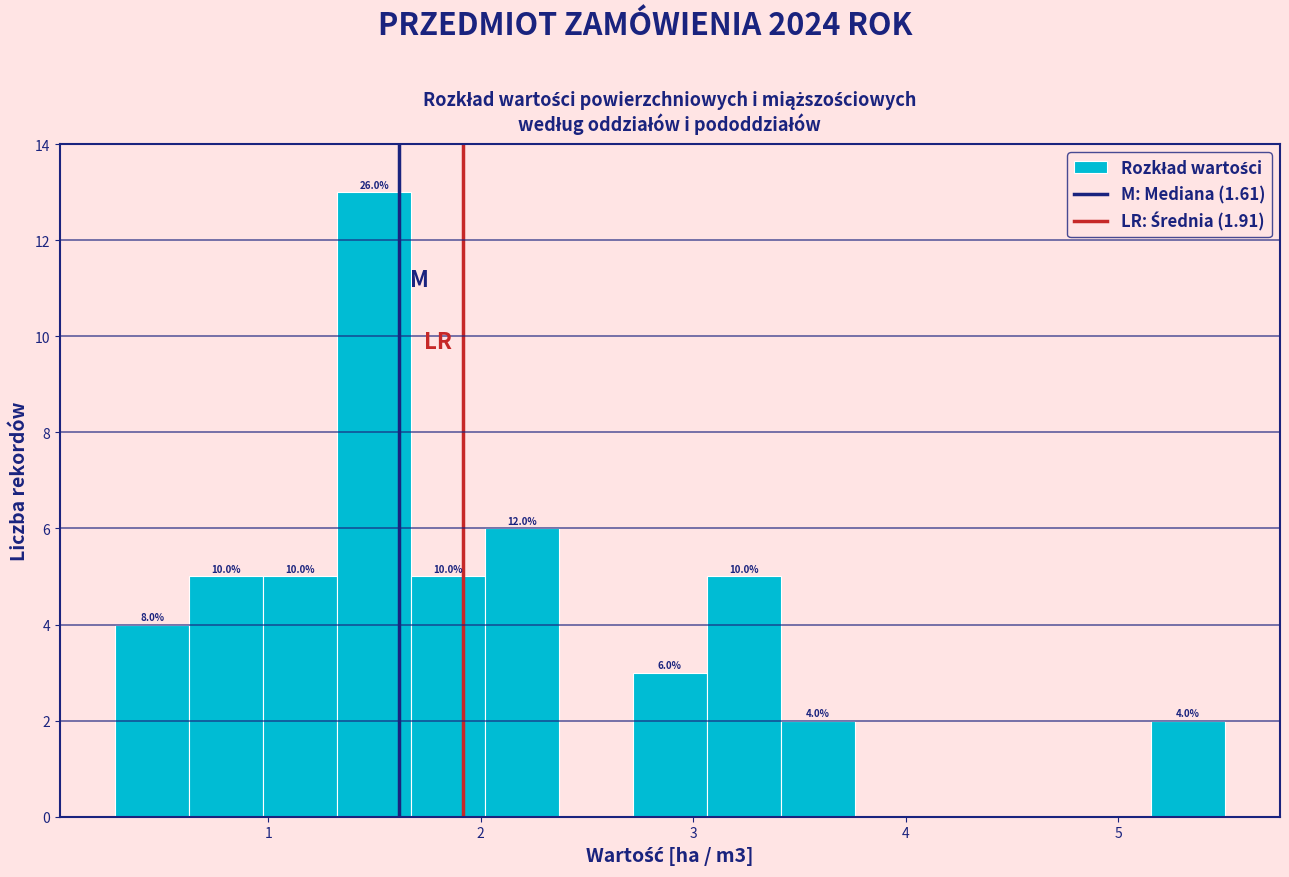

Read against the x-axis, roughly where is the centre of the tallest bar?

1.5